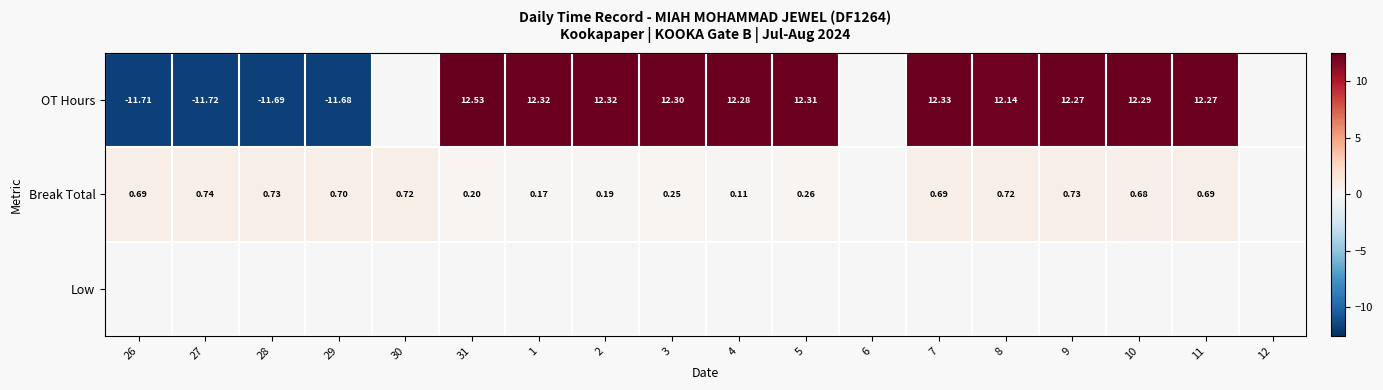

Rank the categories by Break Total value from lowest to highest.

6, 12, 4, 1, 2, 31, 3, 5, 10, 26, 7, 11, 29, 30, 8, 28, 9, 27